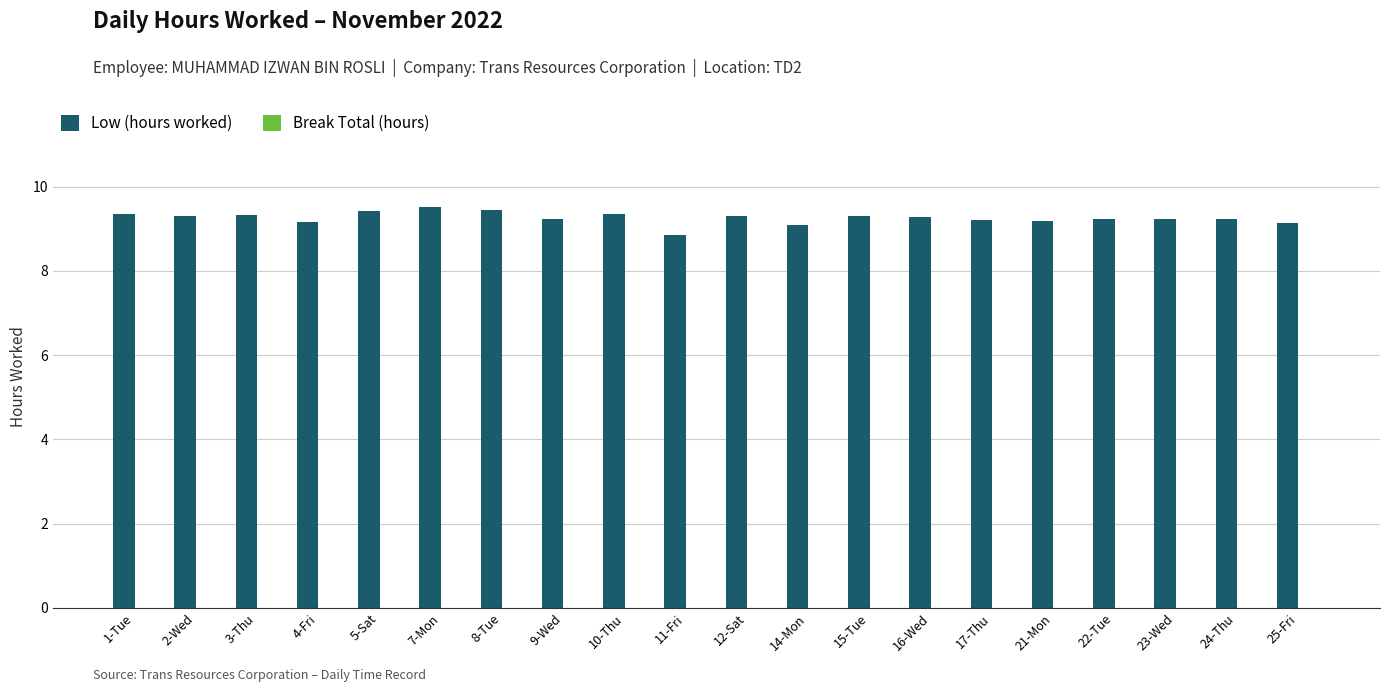

What position from the left is 23-Wed?

18